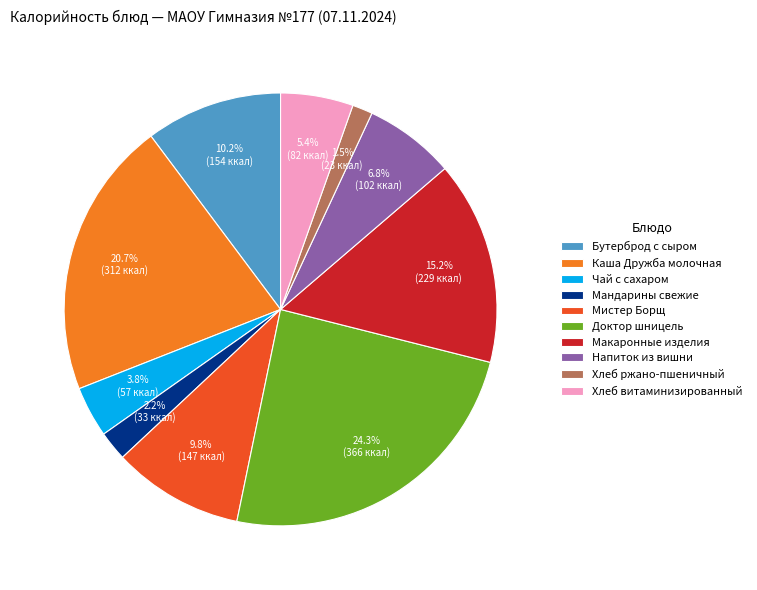

What percentage is NOT represented by Хлеб витаминизированный?

94.6%